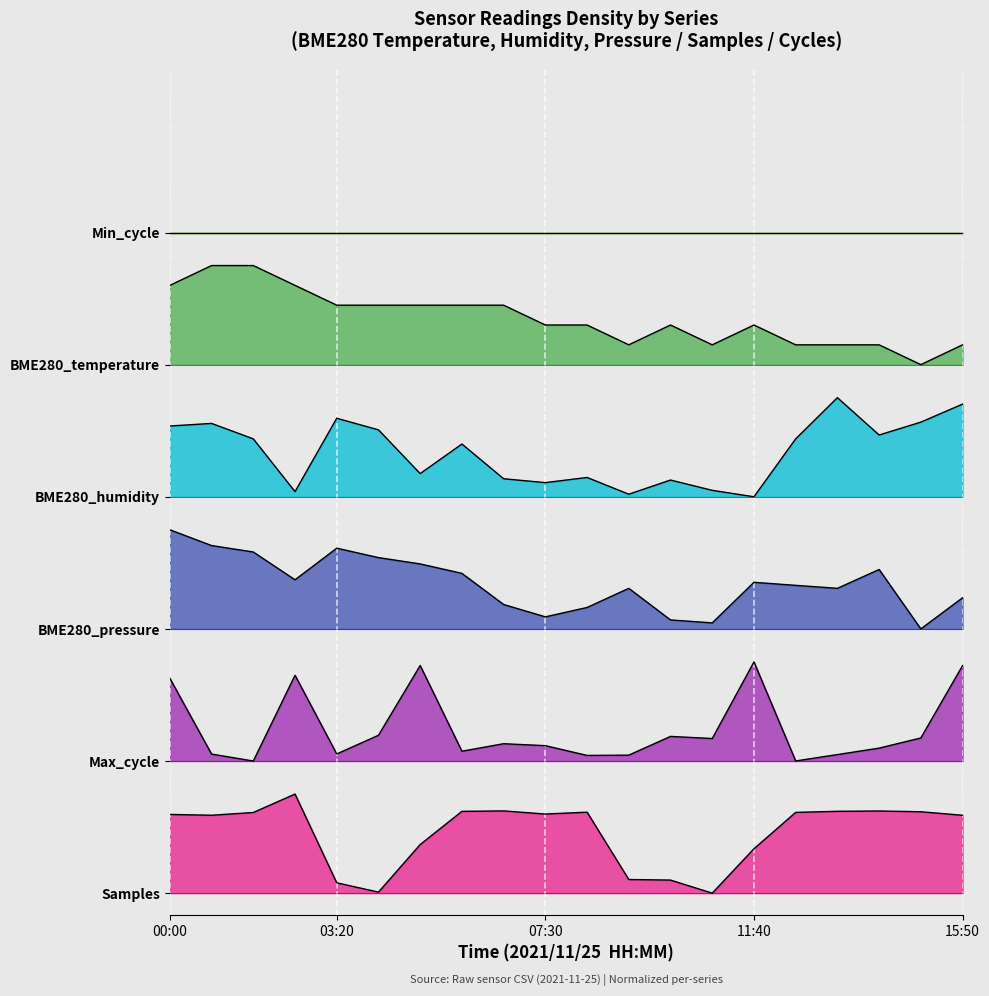

The value of Max_cycle at 02:30 is 0.8. True or false?

False